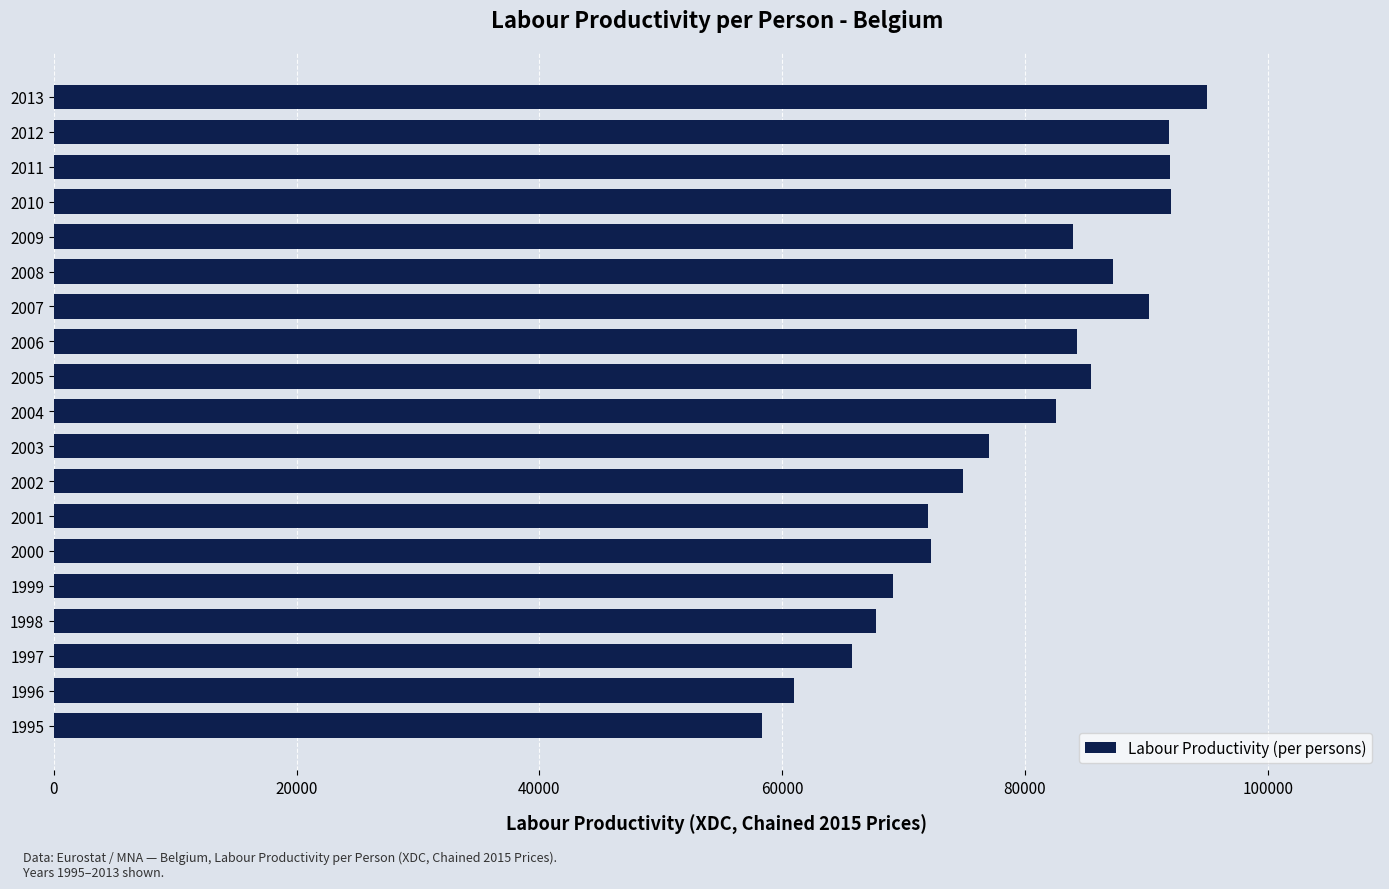

Read the value at 2003.

77067.4